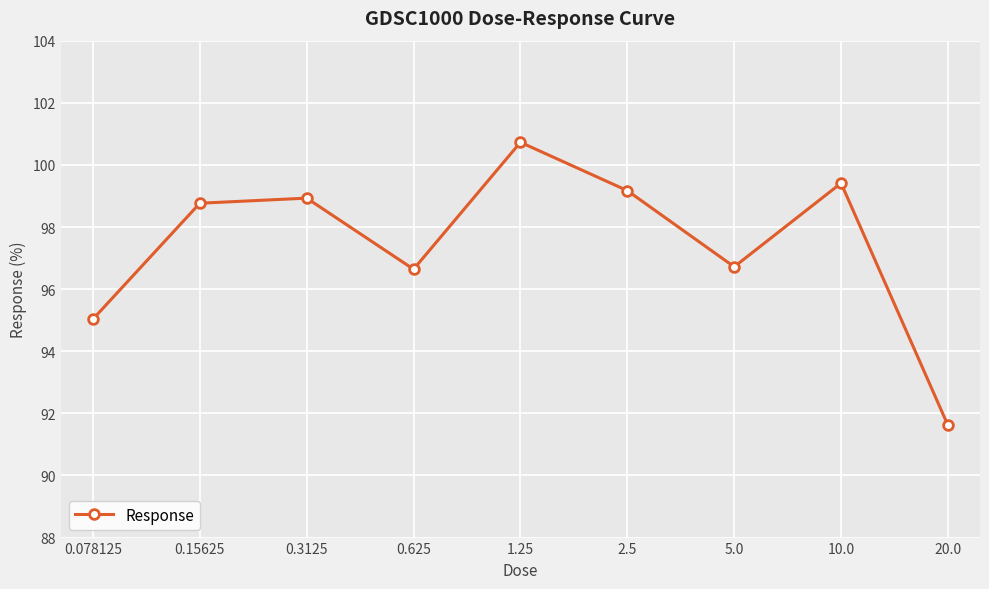

How many points are lower than both their immediate neighbors (excluding endpoints)?

2